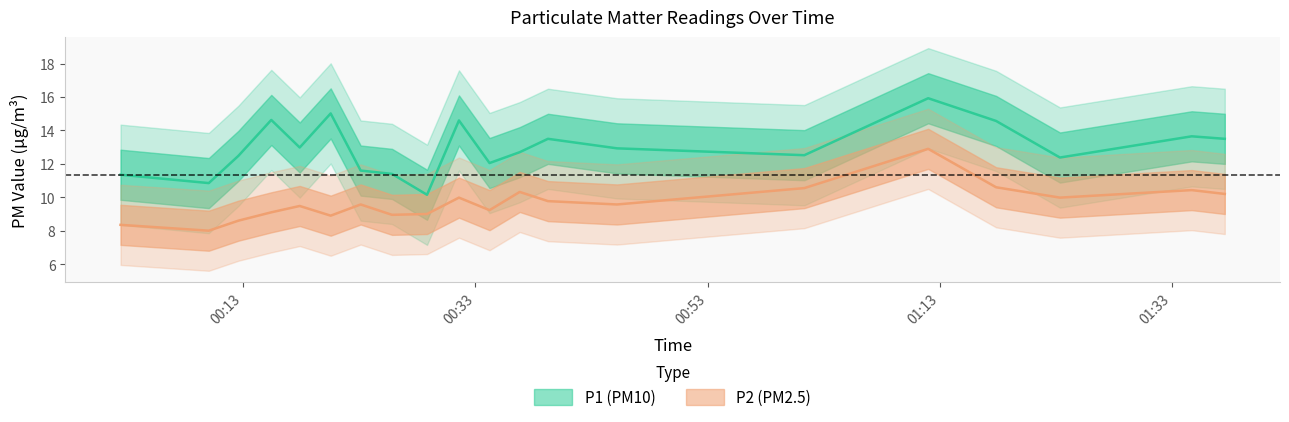

What is the spread (max minus min) of values at 2022-09-03T01:12:00?

3.0